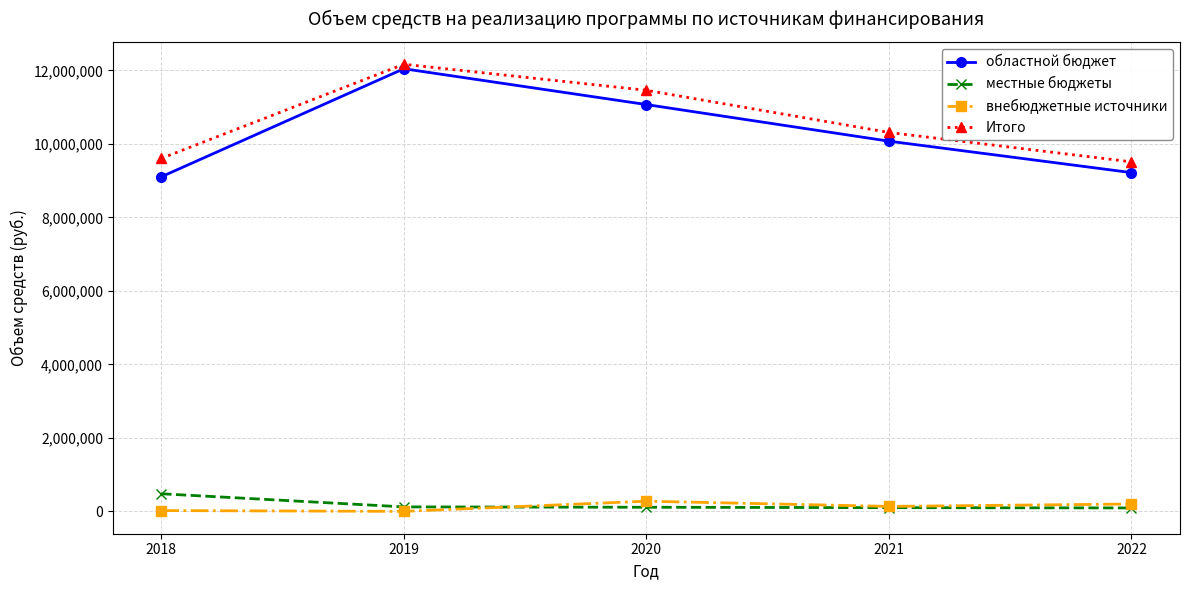

Is the value of внебюджетные источники at 2019 greater than the value of Итого at 2019?

No